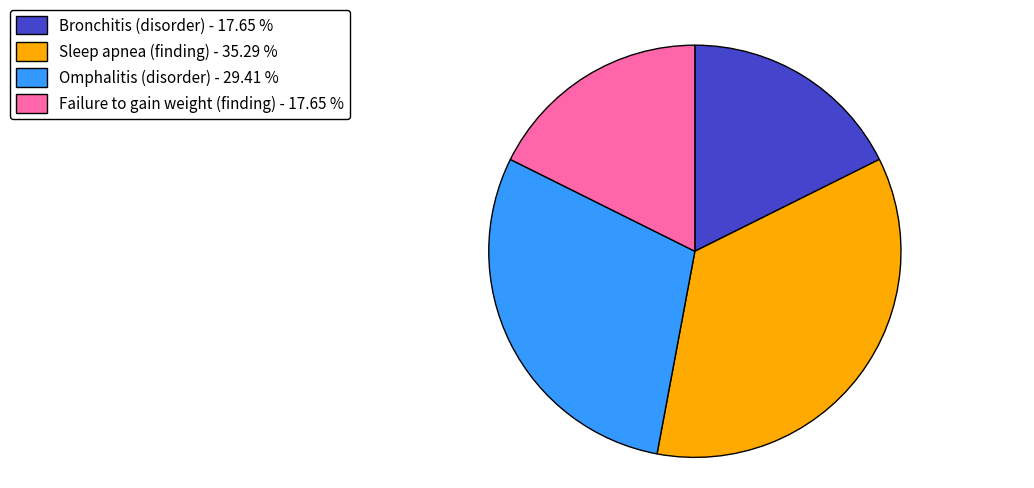

Approximately how many times larger is the value at Bronchitis (disorder) compared to Sleep apnea (finding)?

0.5